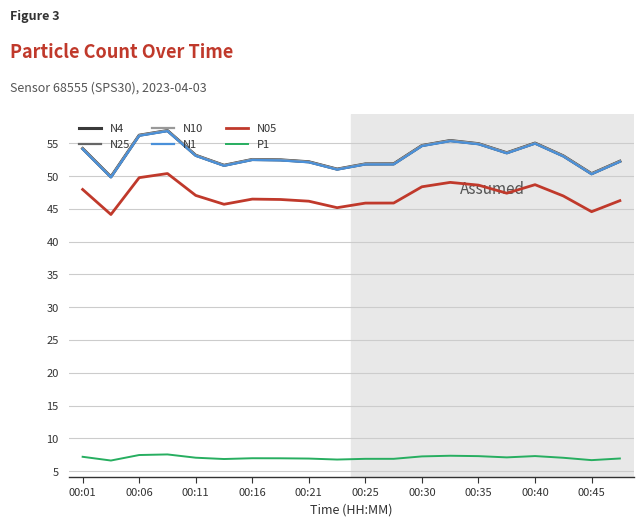

What are all the series names shown in the legend?

N4, N25, N10, N1, N05, P1